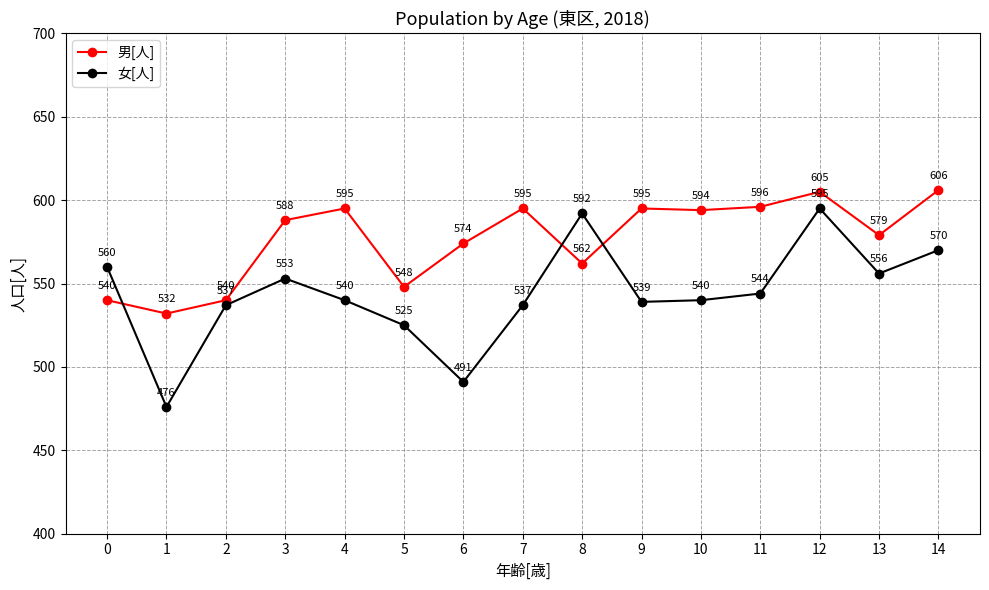

What is the approximate value of 男[人] at 0, to the nearest 10?

540